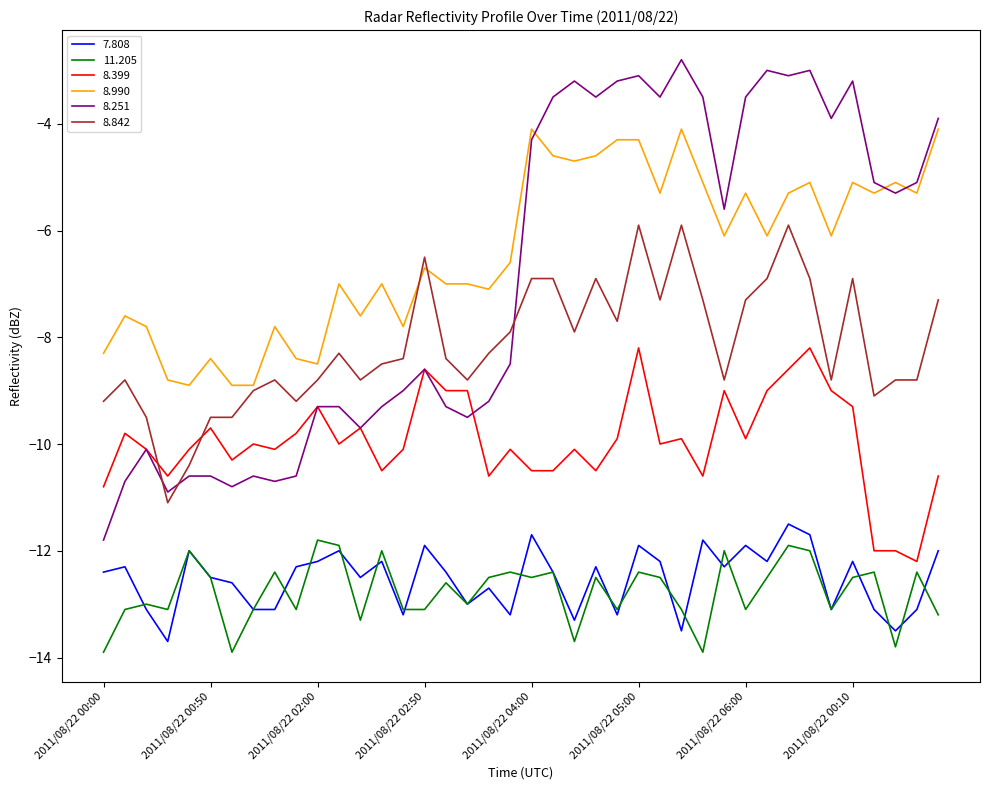

List the series in order of their peak value, lowest first.

11.205, 7.808, 8.399, 8.842, 8.990, 8.251